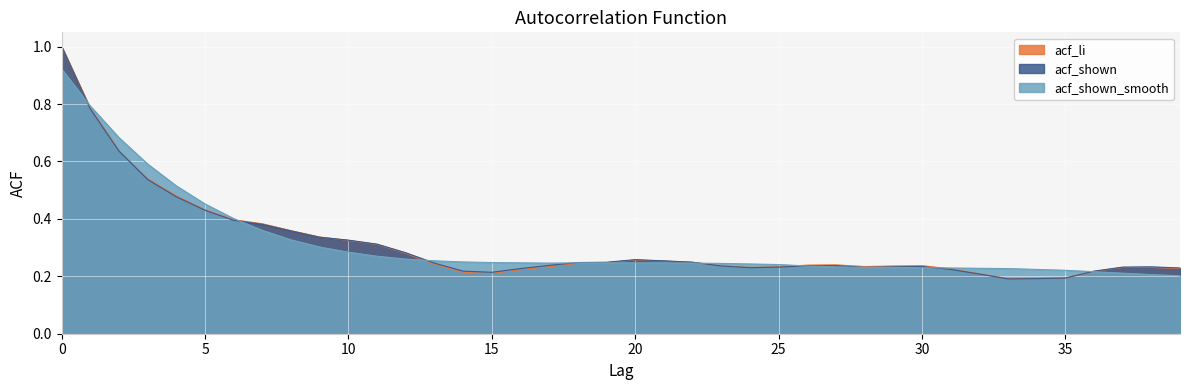

Count the number of data series in this chart.

3